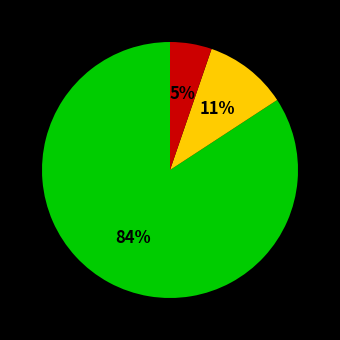

Count the number of slices in the pie.

3